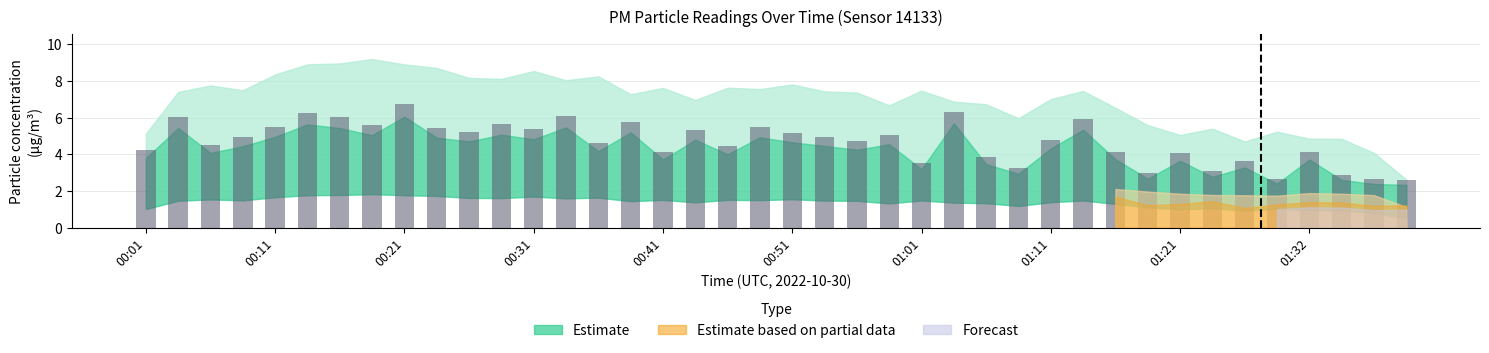

What is the smallest value displayed?

2.6